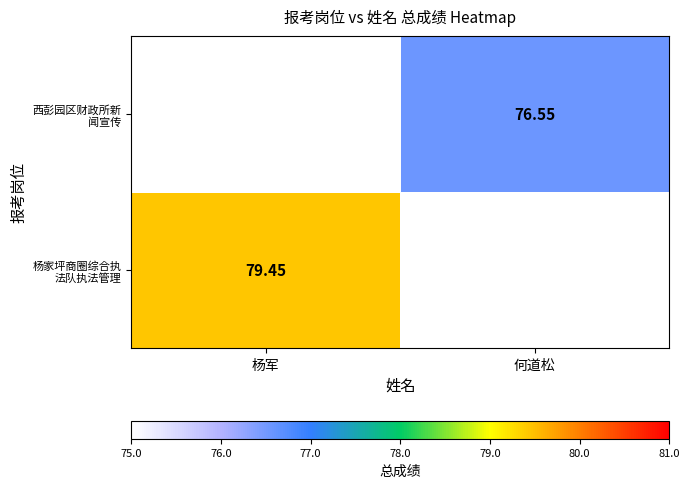

Where does the 西彭园区财政所新 闻宣传 series first go above 76?

何道松